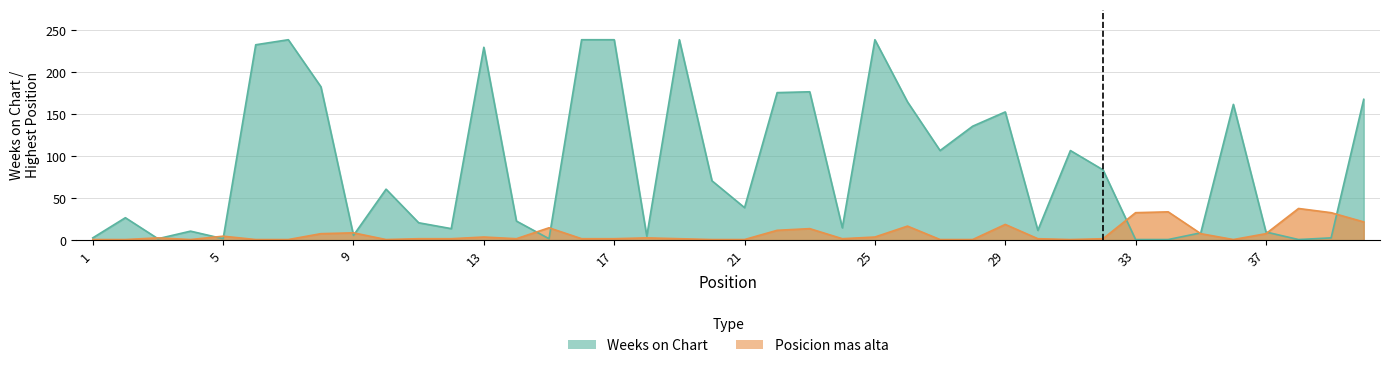

At which category does Posicion mas alta reach its first local valley?

4